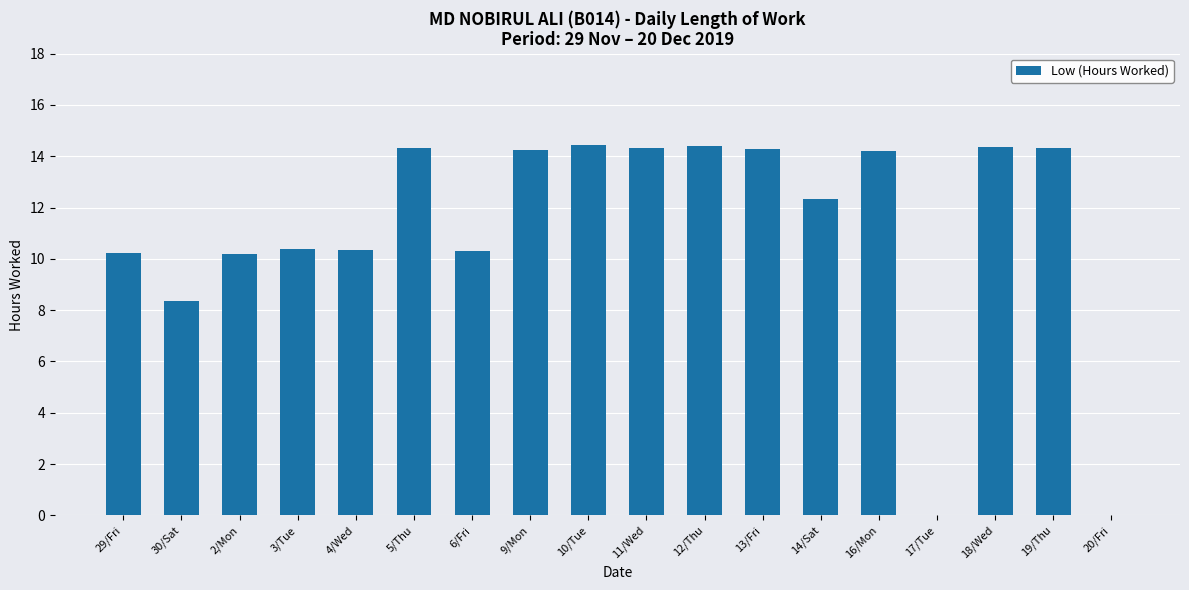

How many data points does each series have?

18